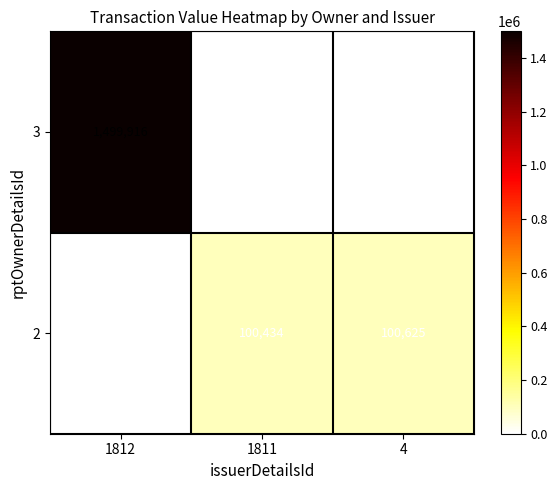

How many data points does each series have?

3